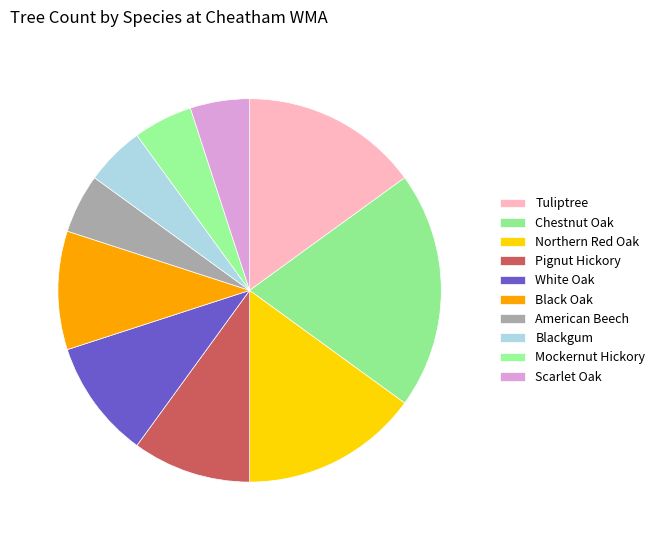

What is the change in value from White Oak to Blackgum?

-1